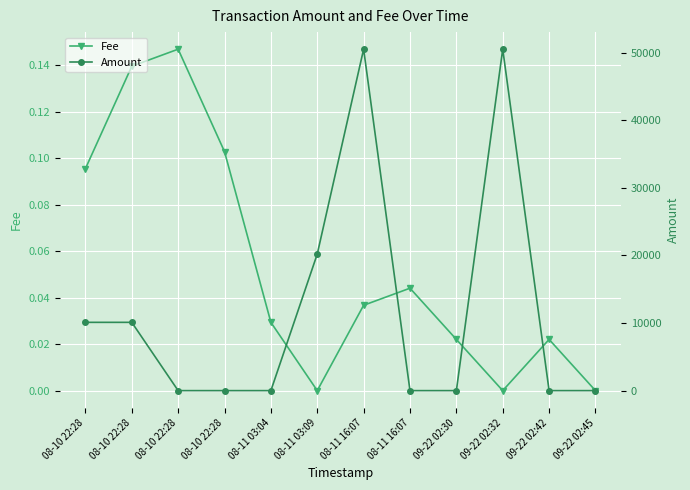

True or false: Amount has a value of 17854.4 at 08-10 22:28.

False